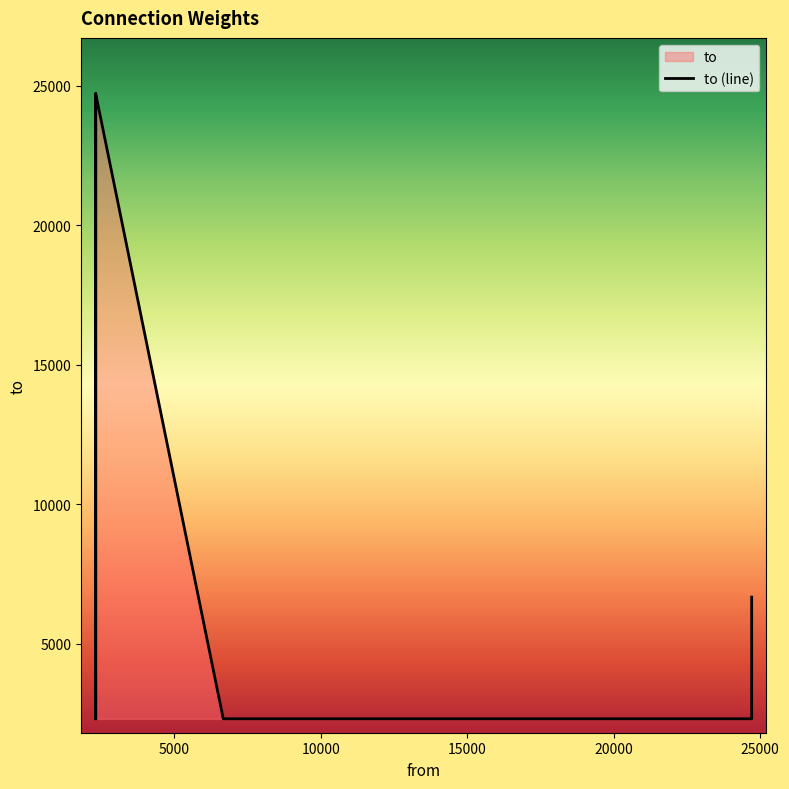

How many lines are shown in the chart?

1